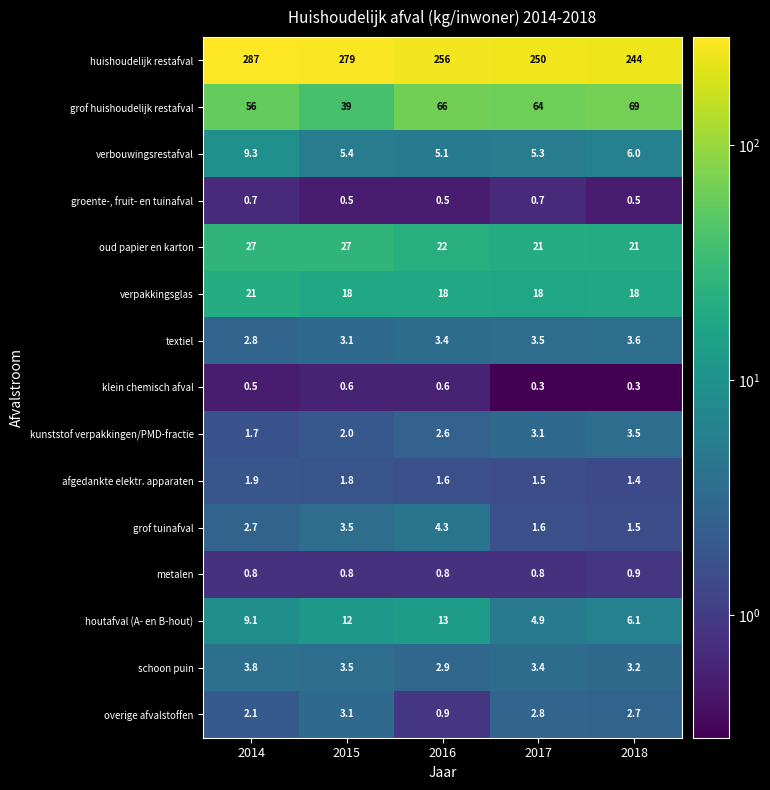

Which series changed the most between 2016 and 2018?

huishoudelijk restafval